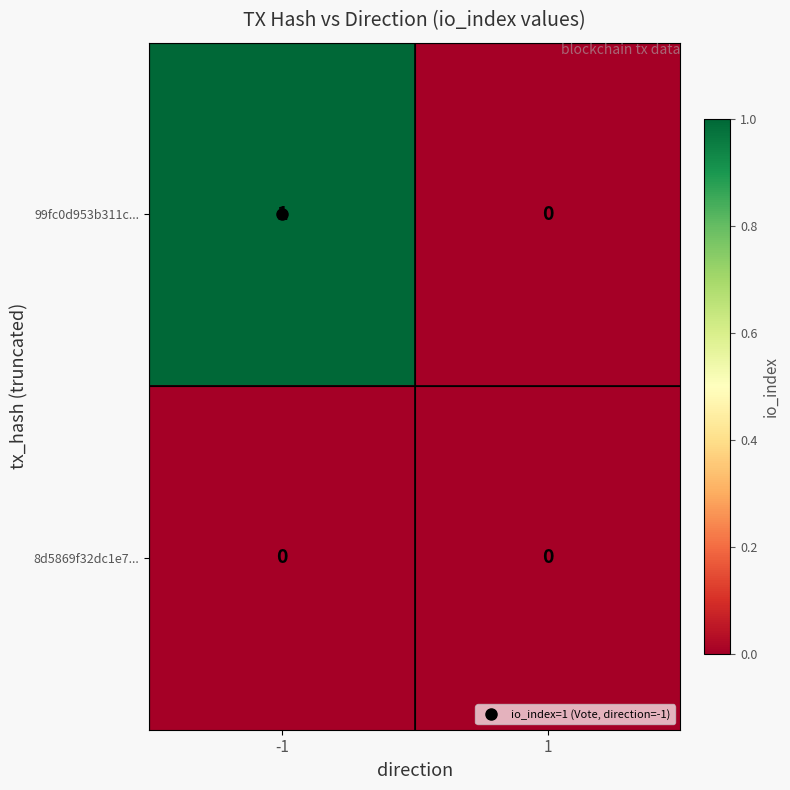

What is the greatest value displayed?

1